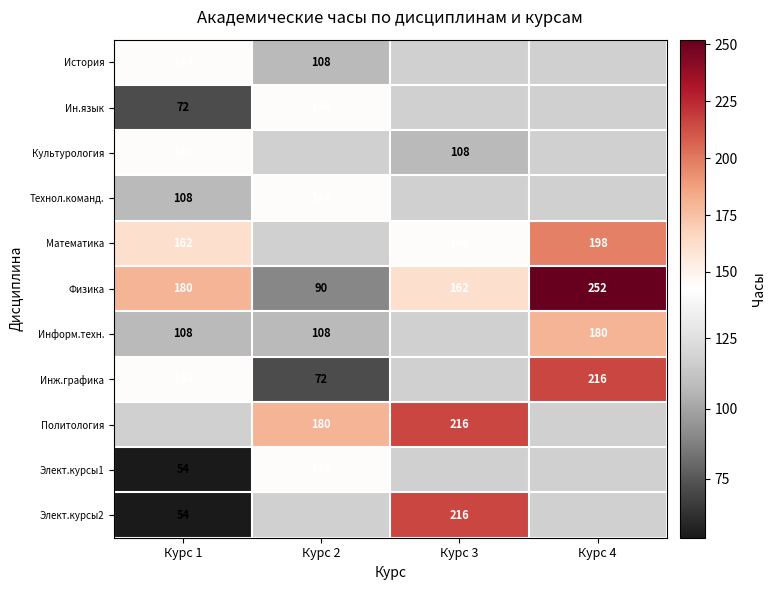

True or false: Технол.команд. has a value of 71 at Курс 2.

False